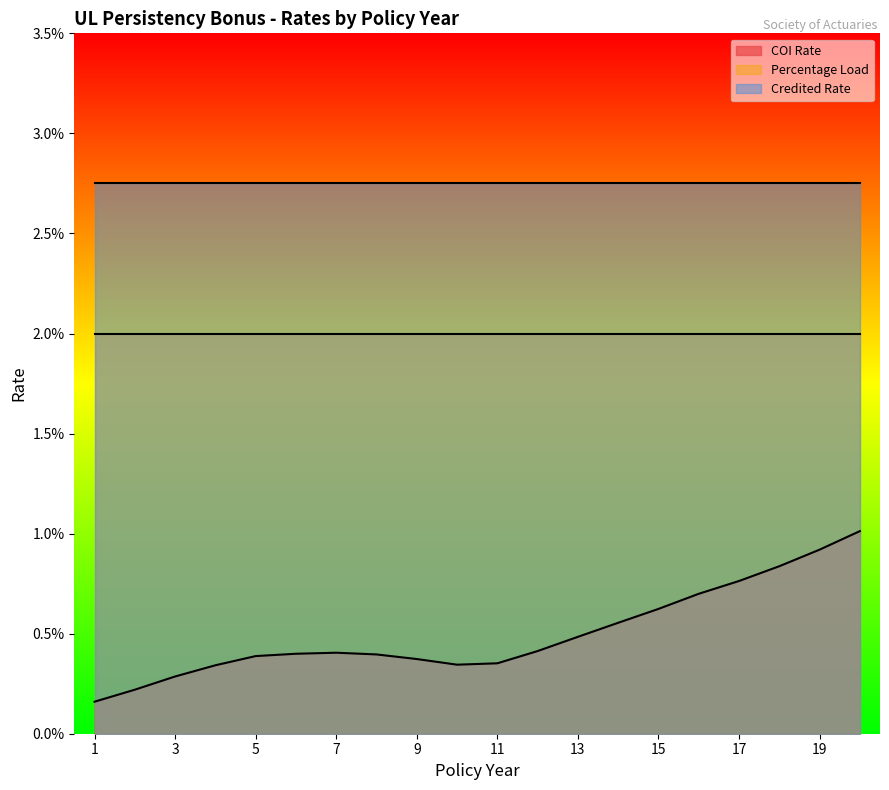

Is the value of Credited Rate at 16 greater than the value of COI Rate at 17?

Yes